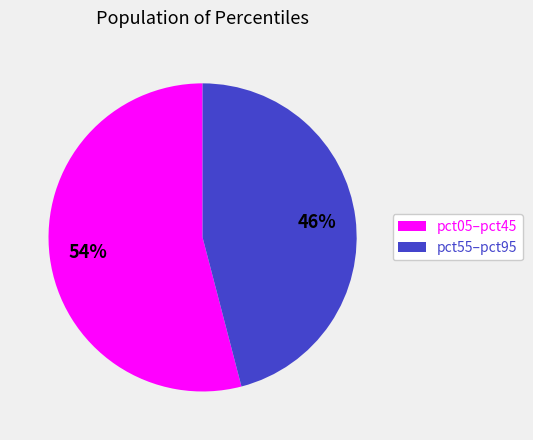

Do pct55–pct95 and pct05–pct45 together represent more than half of the pie?

Yes